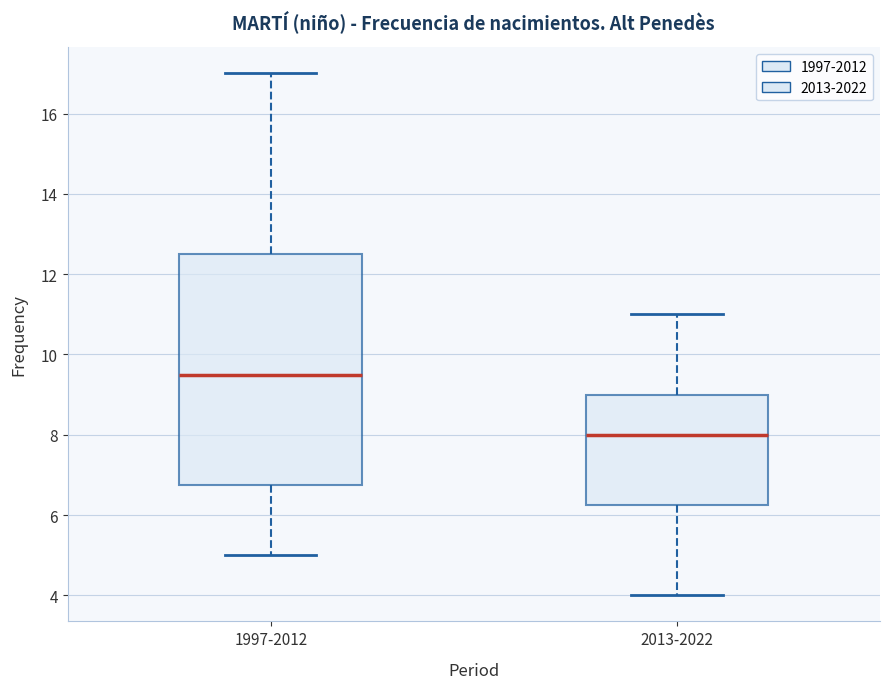

Reading left to right, read every box against the y-axis: the position of its median line, the range the box covers, and the ends of its whiskers. The values are not printed on the chart, so give them approximately, as read against the axis.

1997-2012: median 9.6, box 6.8 to 12.6, whiskers 5.0 to 17.0
2013-2022: median 8.0, box 6.2 to 9.0, whiskers 4.0 to 11.0